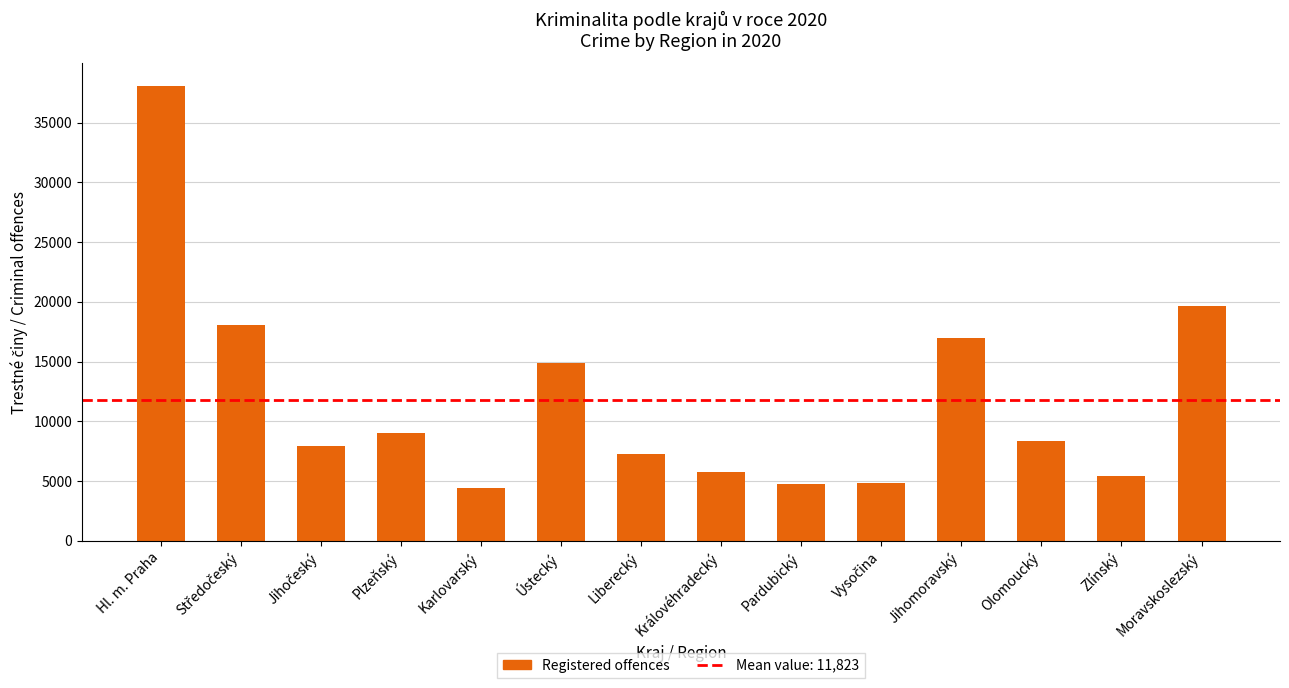

What is the difference between the values at Plzeňský and Olomoucký?

627